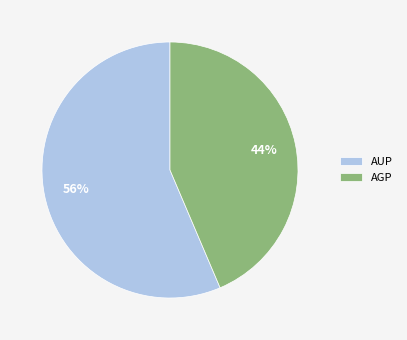

Which slice is the largest?

AUP